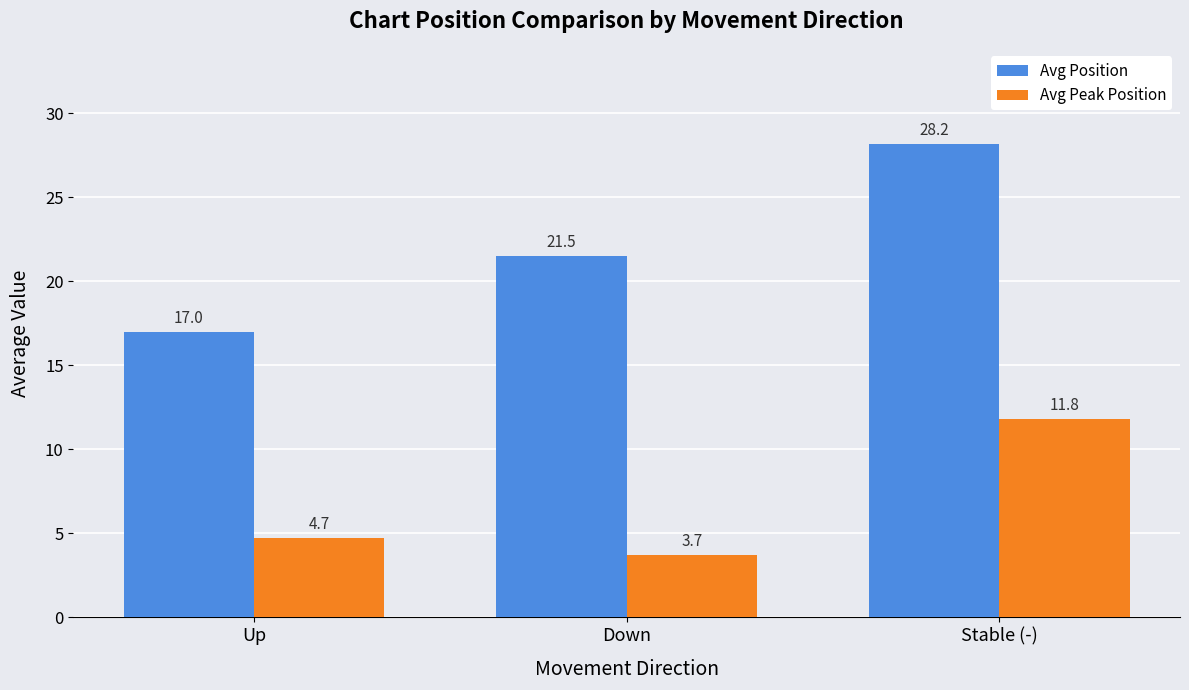

What is the label of the 3rd bar from the left?

Stable (-)